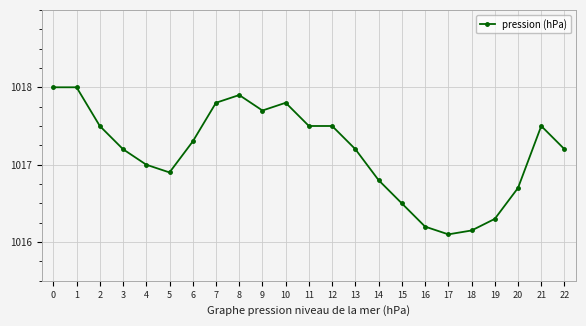

At which category does the chart reach its minimum across all series?

17